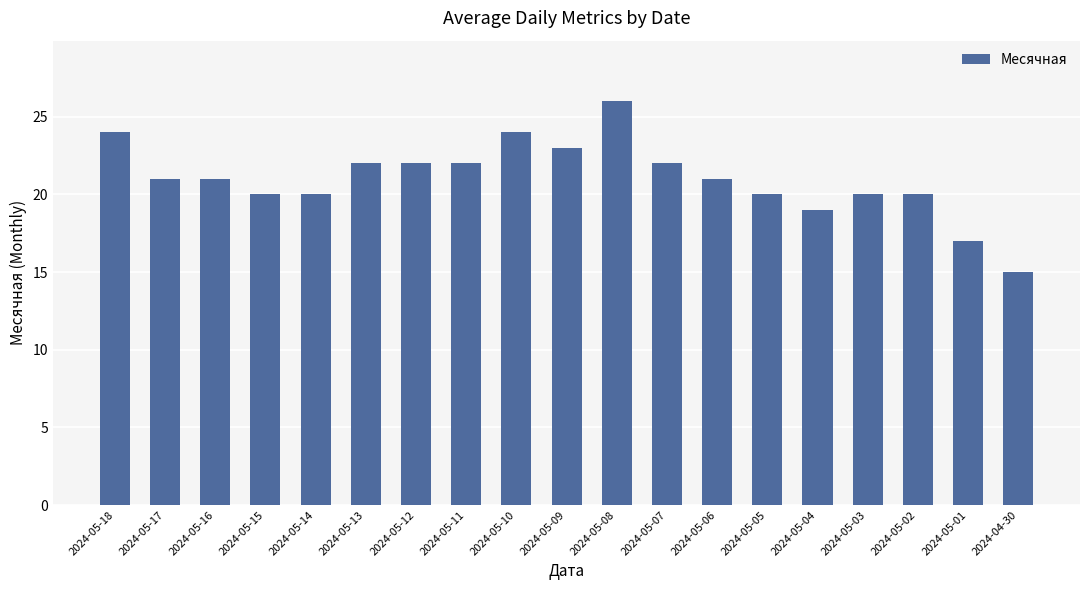

What is the change in value from 2024-05-14 to 2024-05-01?

-3